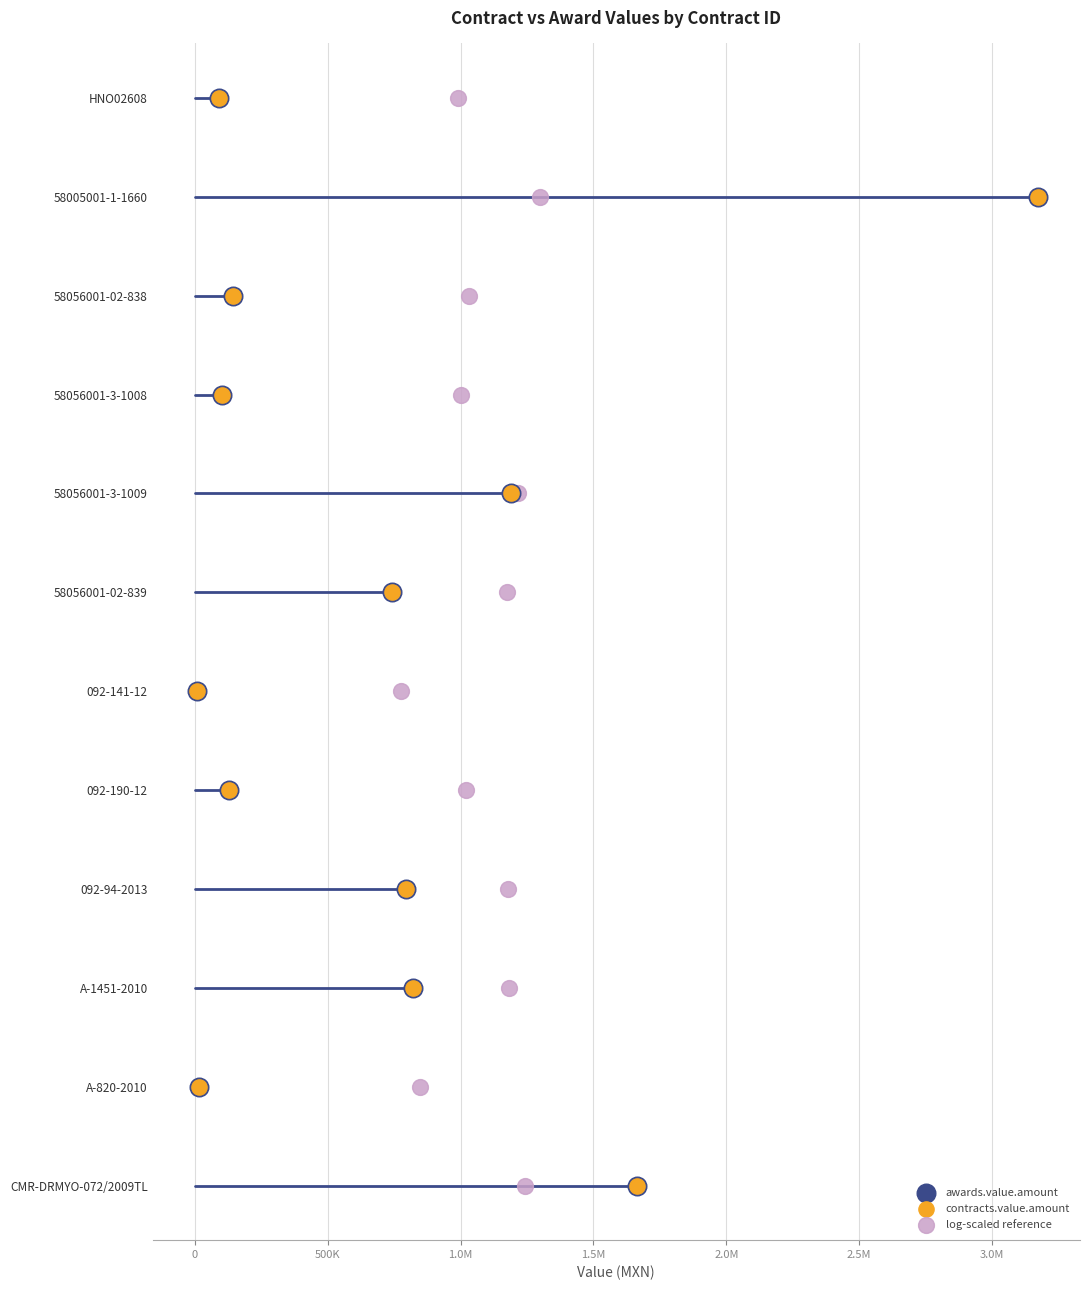

What are all the series names shown in the legend?

awards.value.amount, contracts.value.amount, log-scaled reference